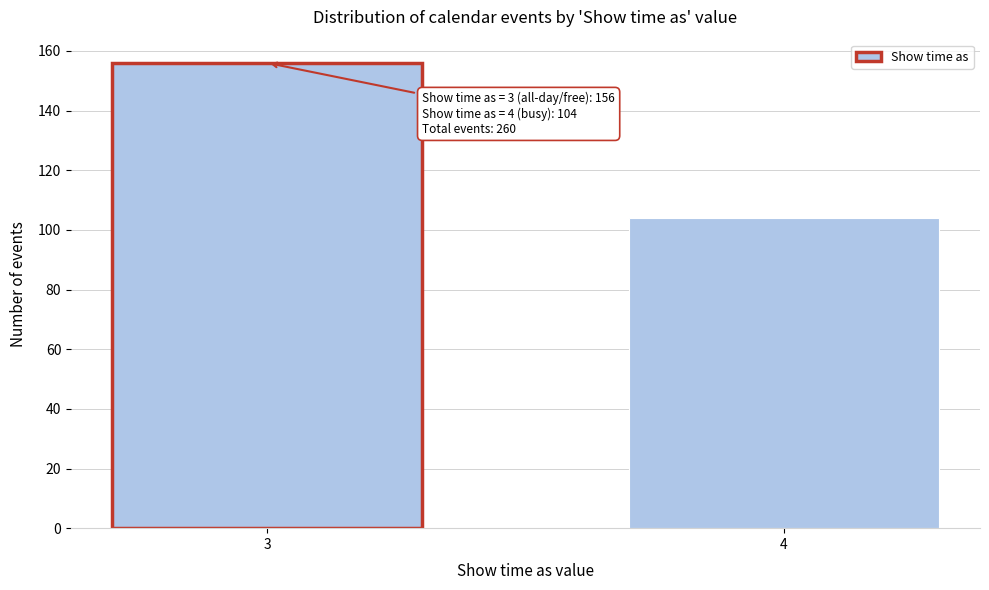

Reading left to right, extract all data points from this chart.

156	104